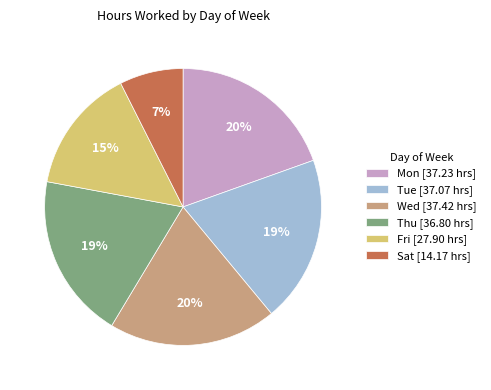

Is there any slice that represents more than half of the pie?

No